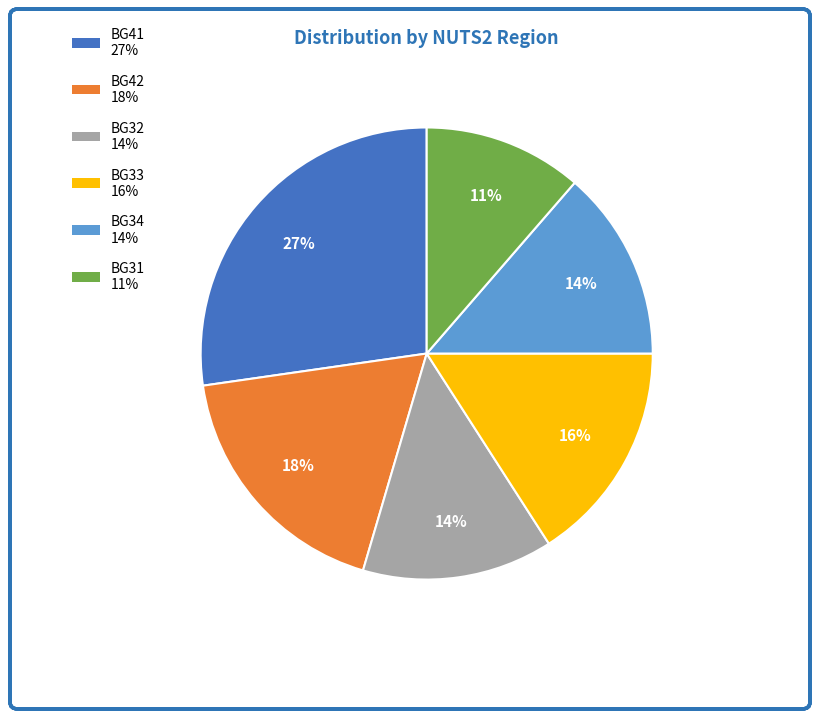

To the nearest percent, what is the average slice percentage?

17%